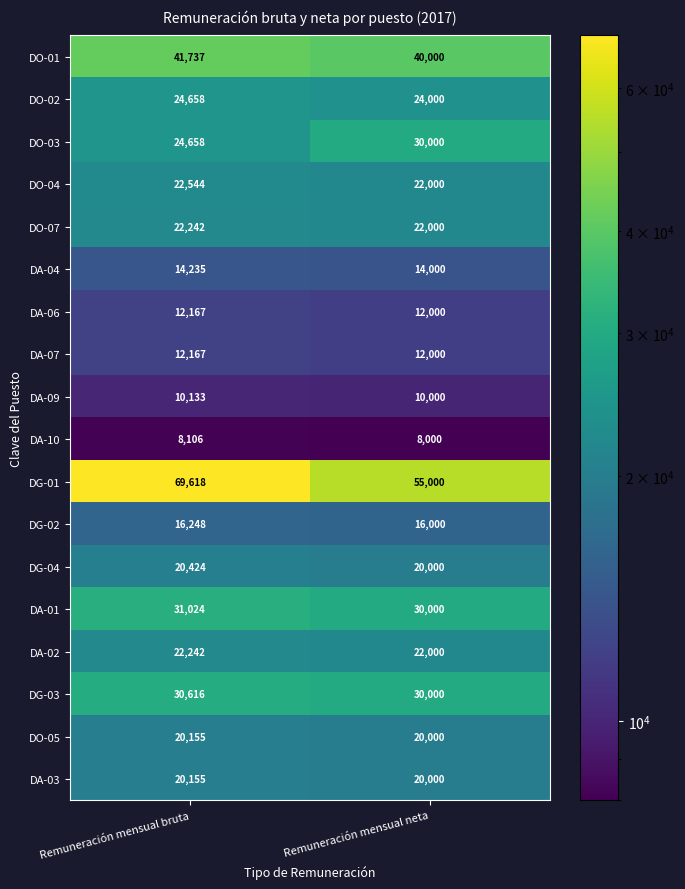

How many distinct data groups are displayed?

18